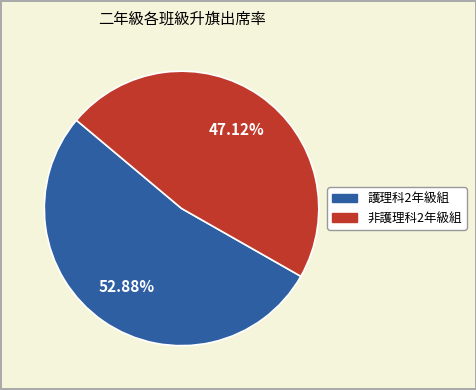

How many slices are in this pie chart?

2